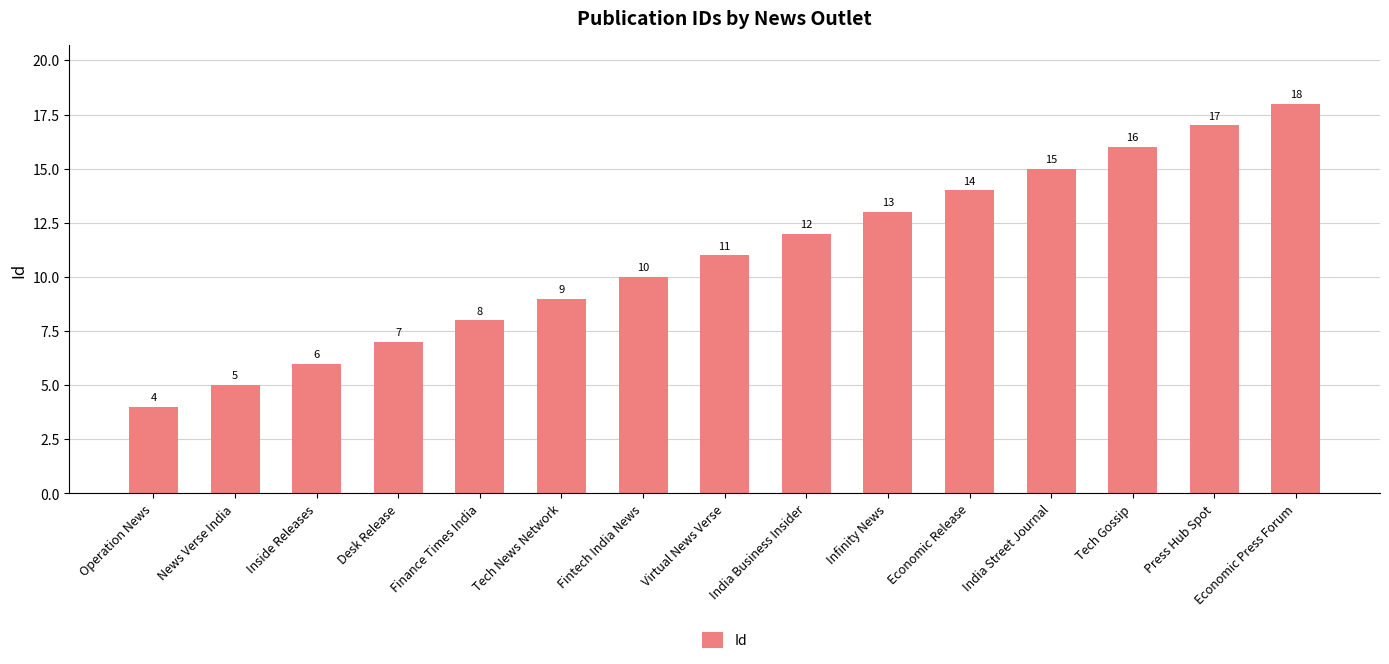

What is the label of the 11th bar from the right?

Finance Times India